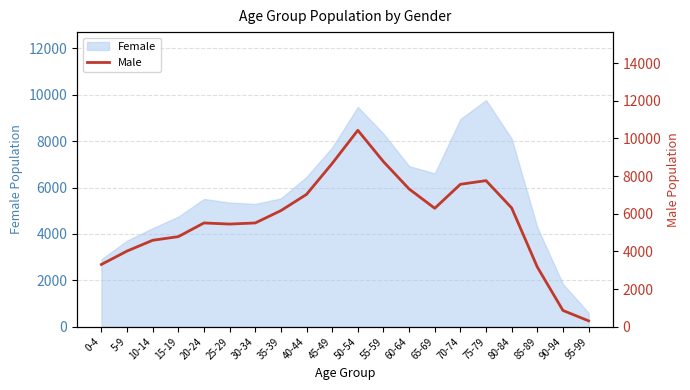

Where is the first local maximum?

20-24